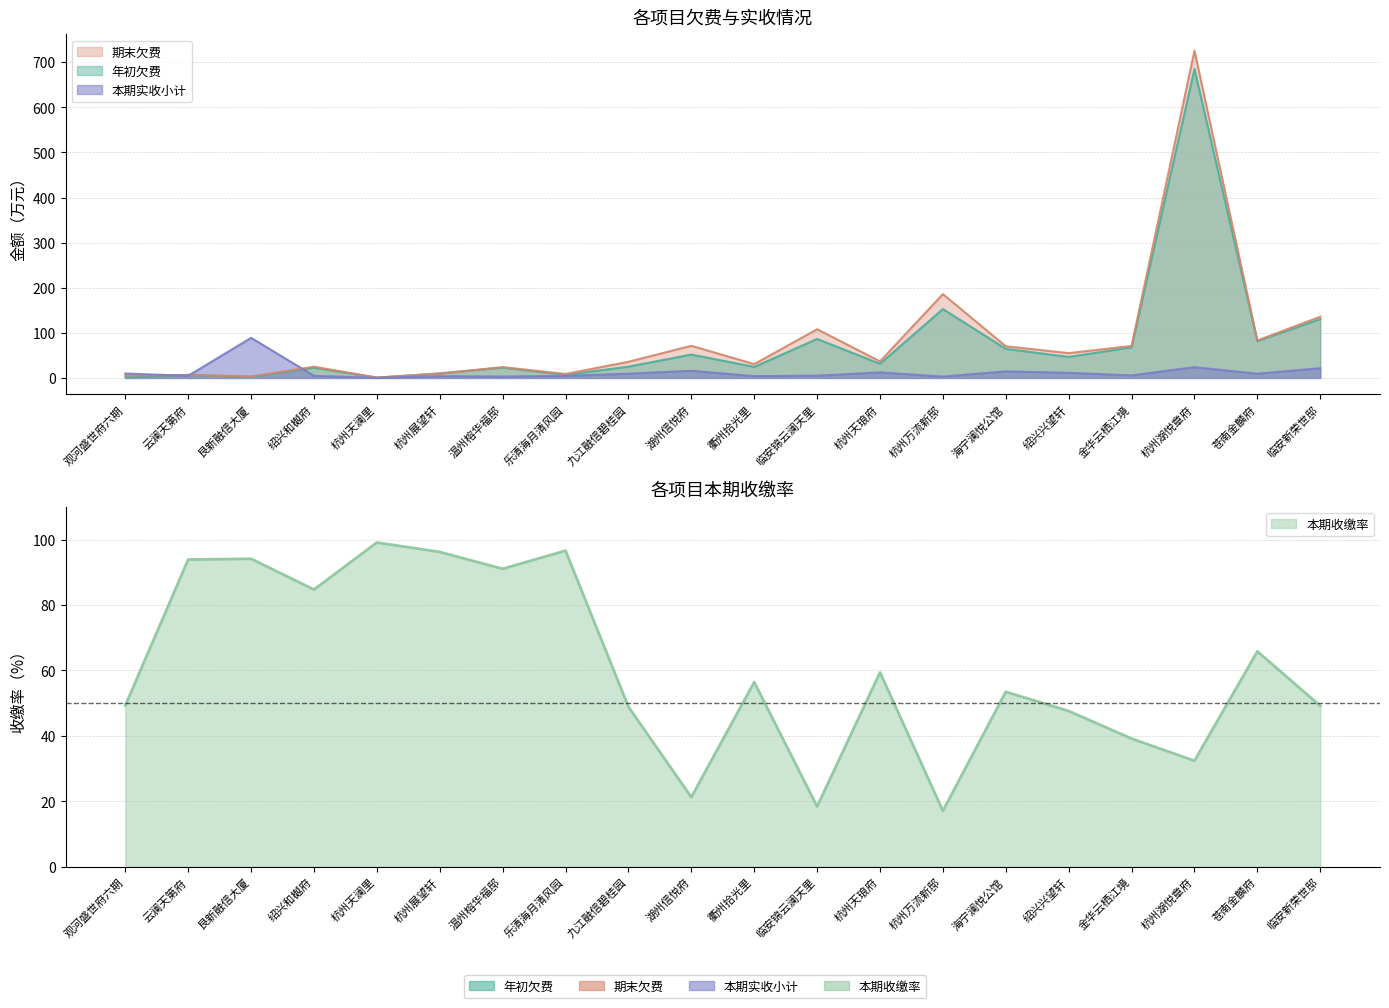

At which category does the chart reach its minimum across all series?

杭州天澜里